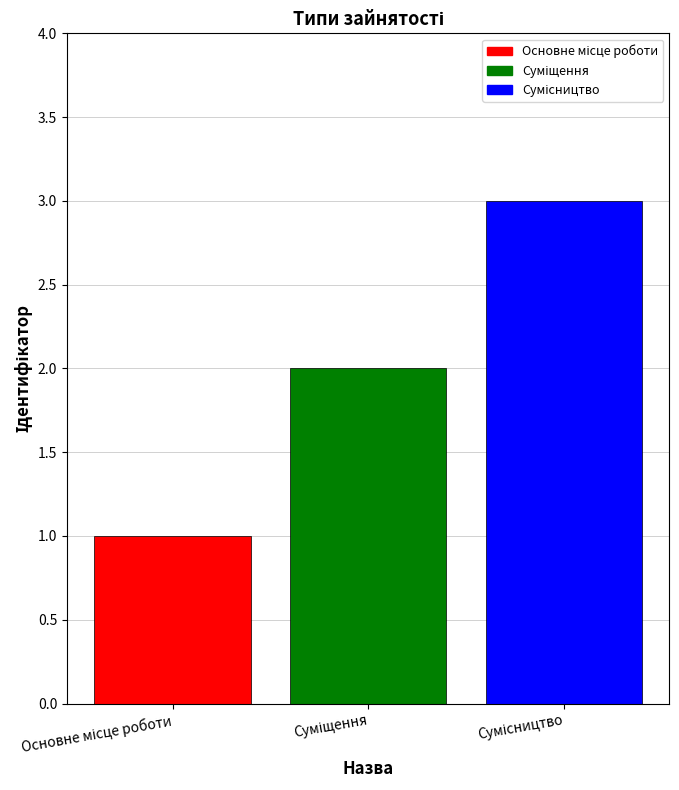

How many data points does each series have?

3